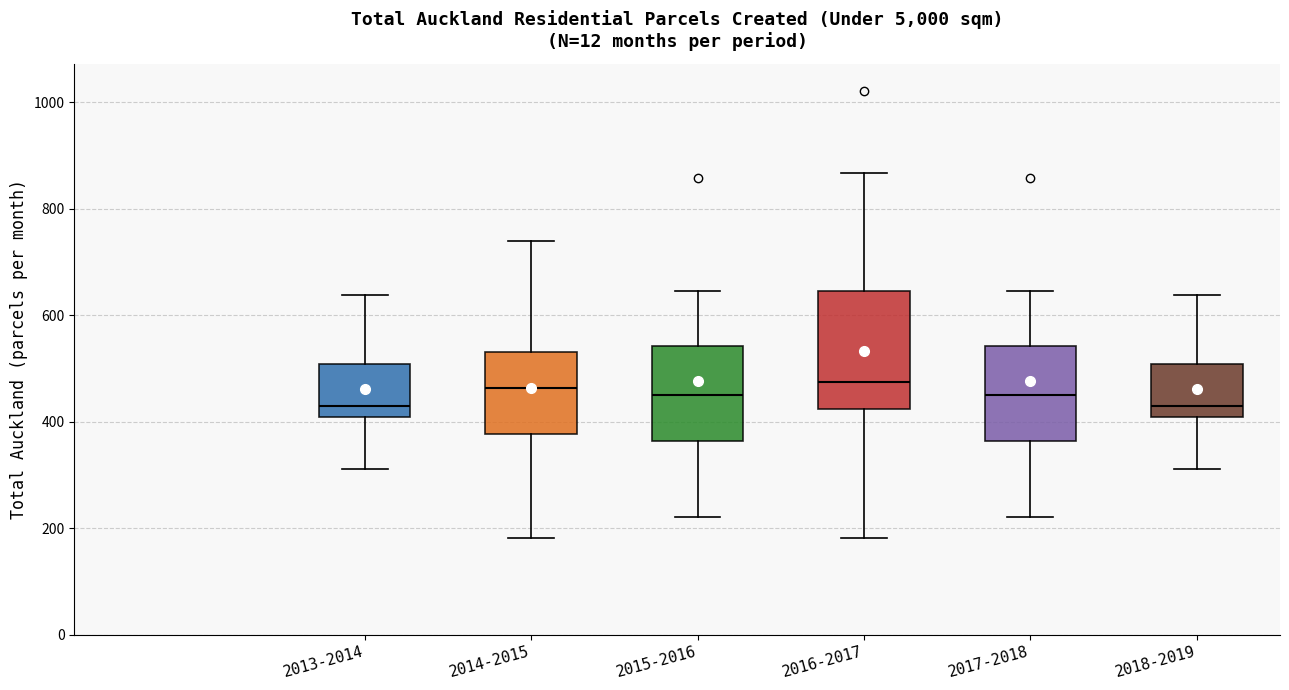

Where does the upper whisker of the box for 2013-2014 end on the y-axis? The values are not printed on the chart, so give them approximately, as read against the axis.

640